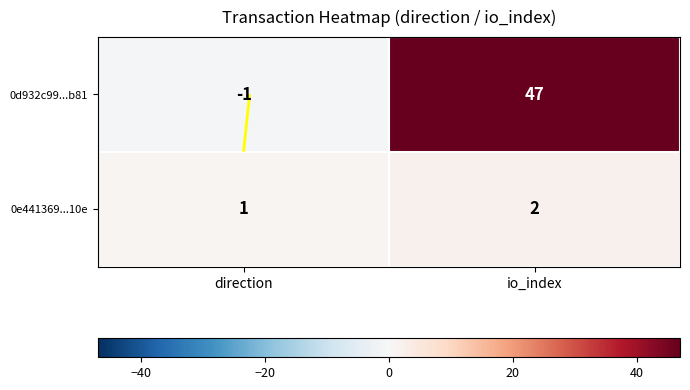

List the series in order of their peak value, lowest first.

0e441369...10e, 0d932c99...b81